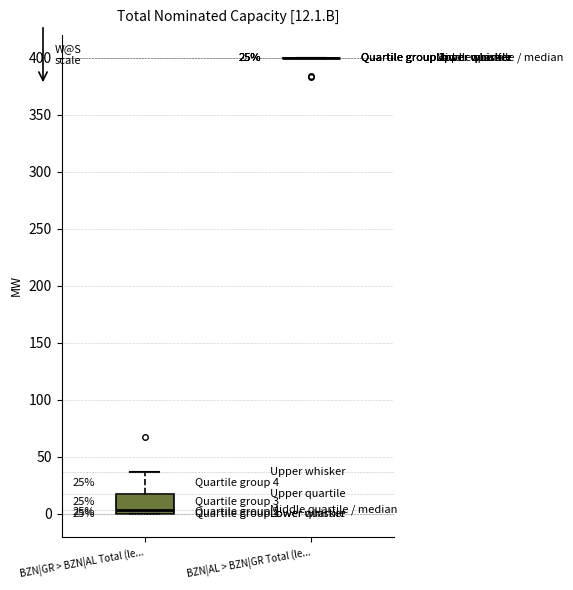

Which box is the tallest, from its lower edge to its upper edge?

BZN|GR > BZN|AL Total (le...